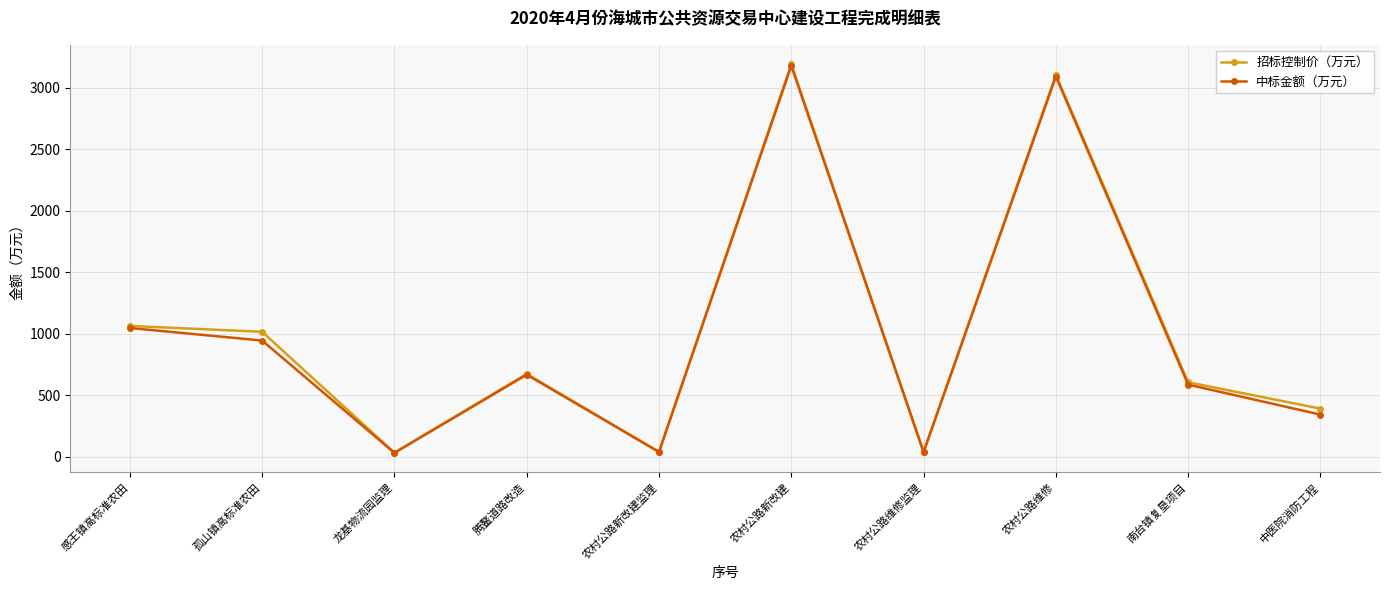

At which label does 中标金额（万元） reach its peak?

农村公路新改建